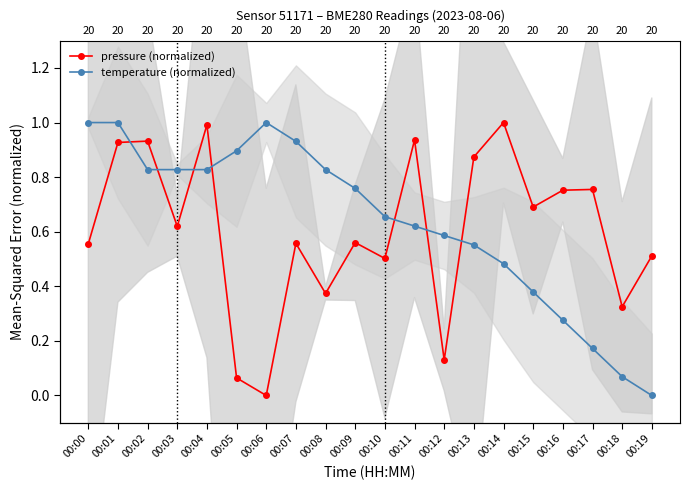

At which category does the chart reach its peak across all series?

00:14